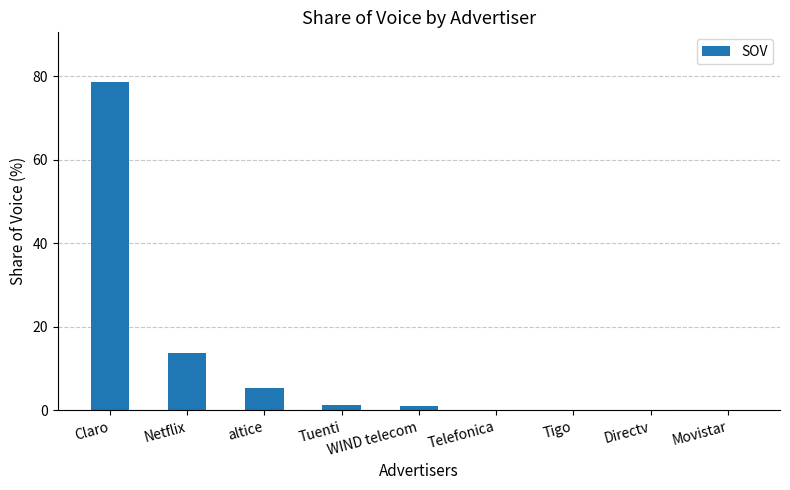

How many distinct data groups are displayed?

1